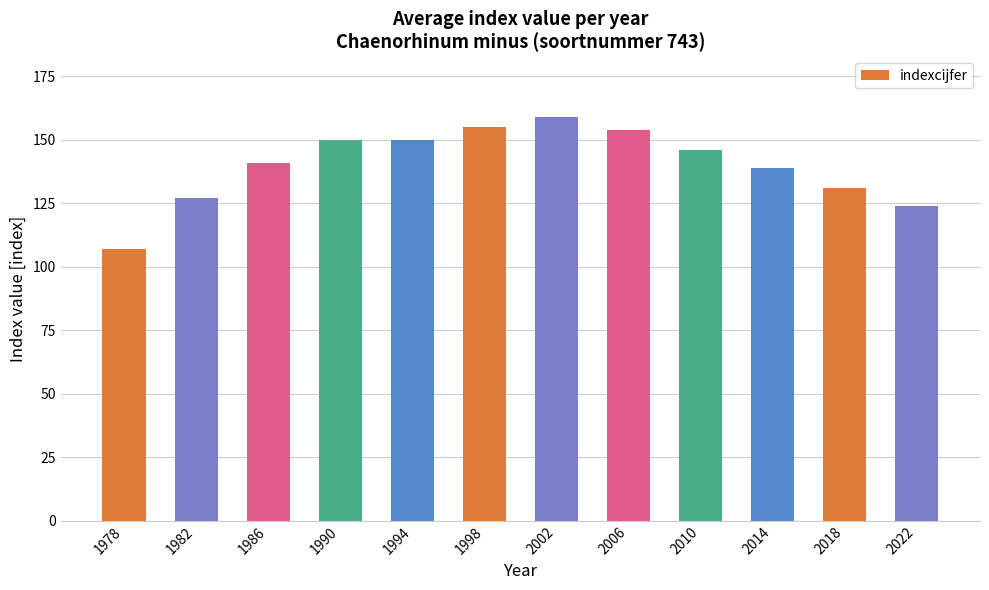

Read the value at 1990, to the nearest 5.

150